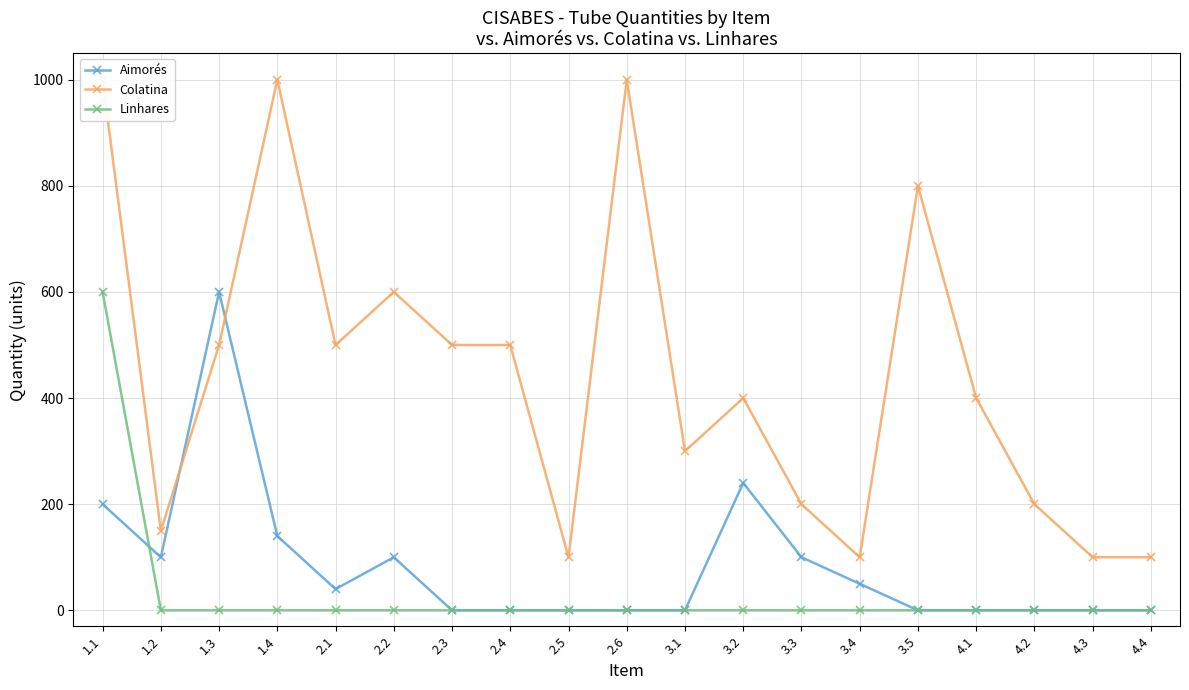

What is the label of the 3rd point from the right?

4.2